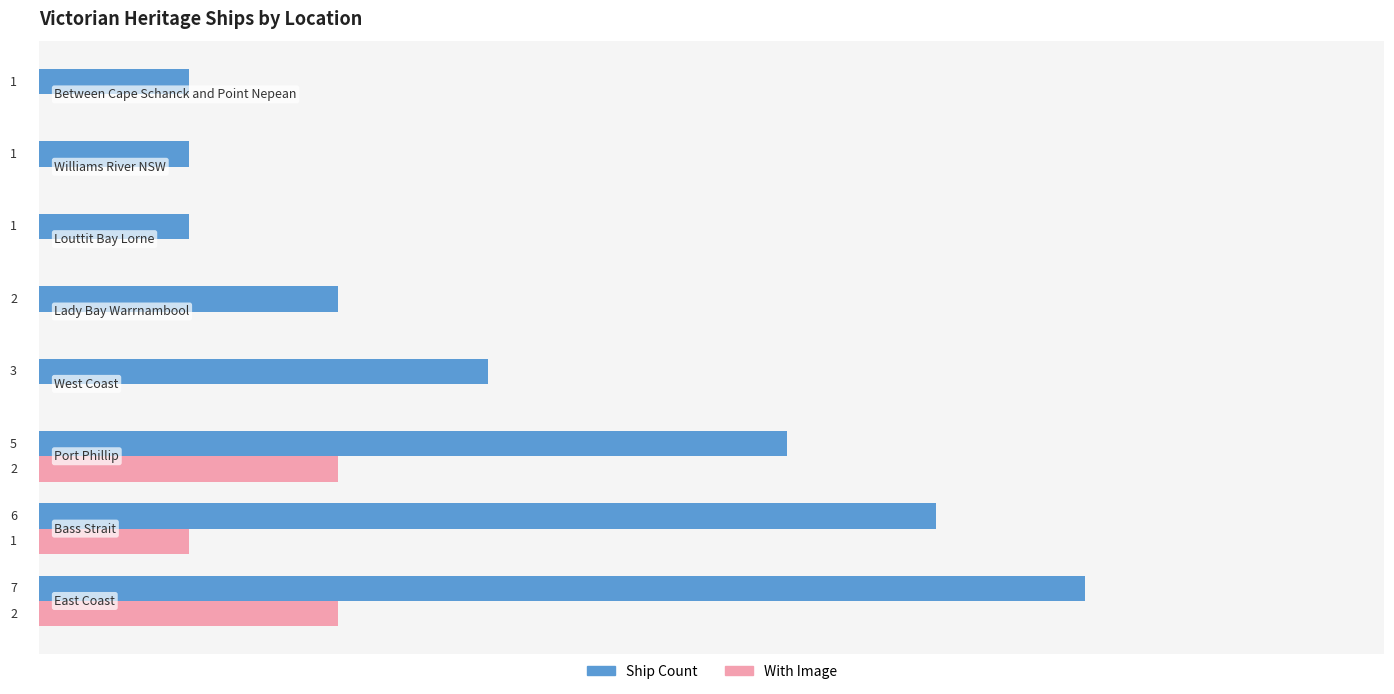

Which series has the largest total across all categories?

Ship Count